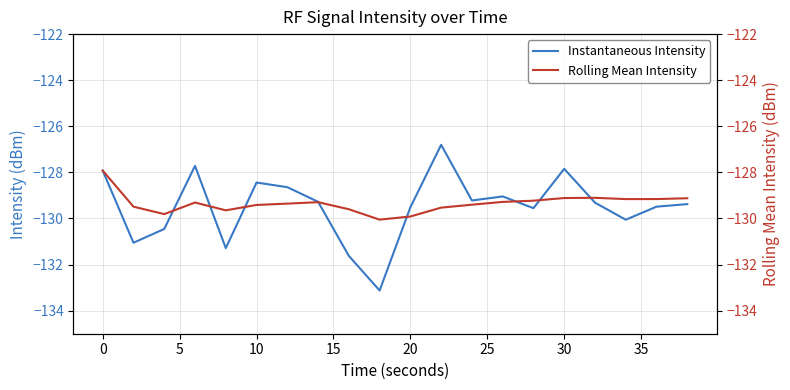

Is the value of Instantaneous Intensity at 30 greater than the value of Rolling Mean Intensity at 5?

Yes